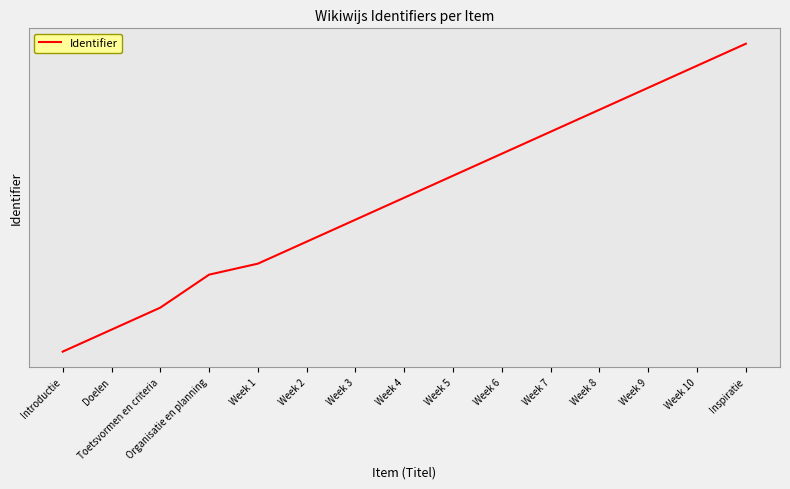

What is the change in value from Week 2 to Week 6?

+8